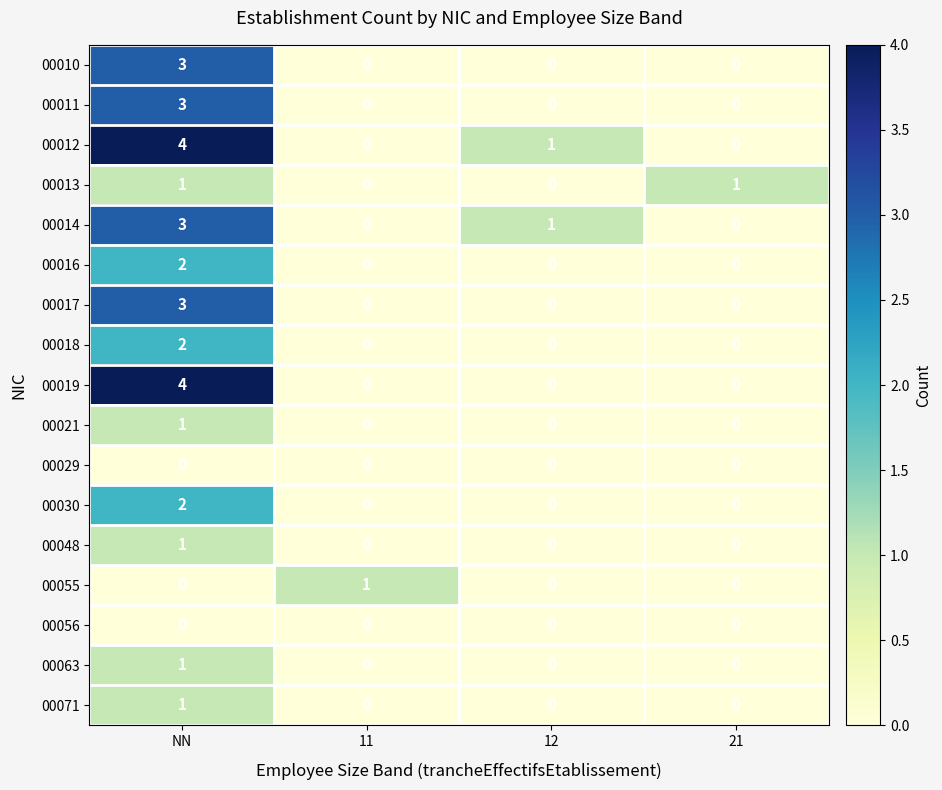

At how many categories does at least one series exceed 2?

1